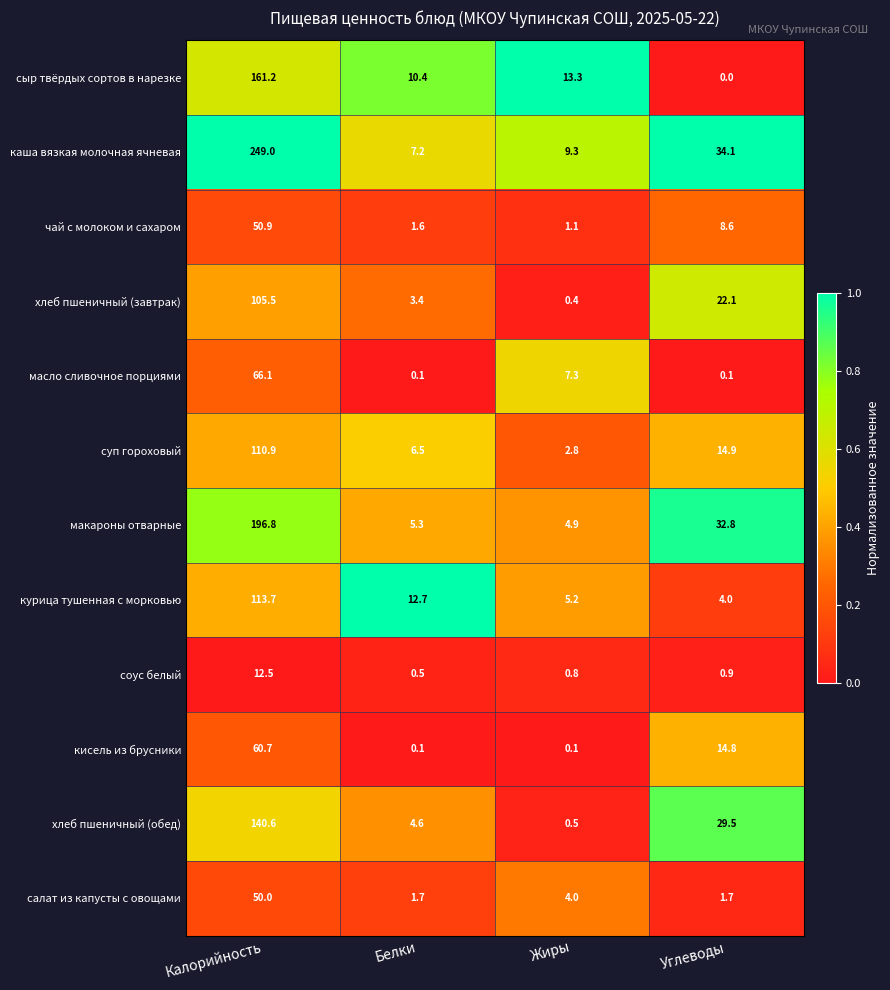

List the series in order of their peak value, lowest first.

соус белый, салат из капусты с овощами, чай с молоком и сахаром, кисель из брусники, масло сливочное порциями, хлеб пшеничный (завтрак), суп гороховый, курица тушенная с морковью, хлеб пшеничный (обед), сыр твёрдых сортов в нарезке, макароны отварные, каша вязкая молочная ячневая